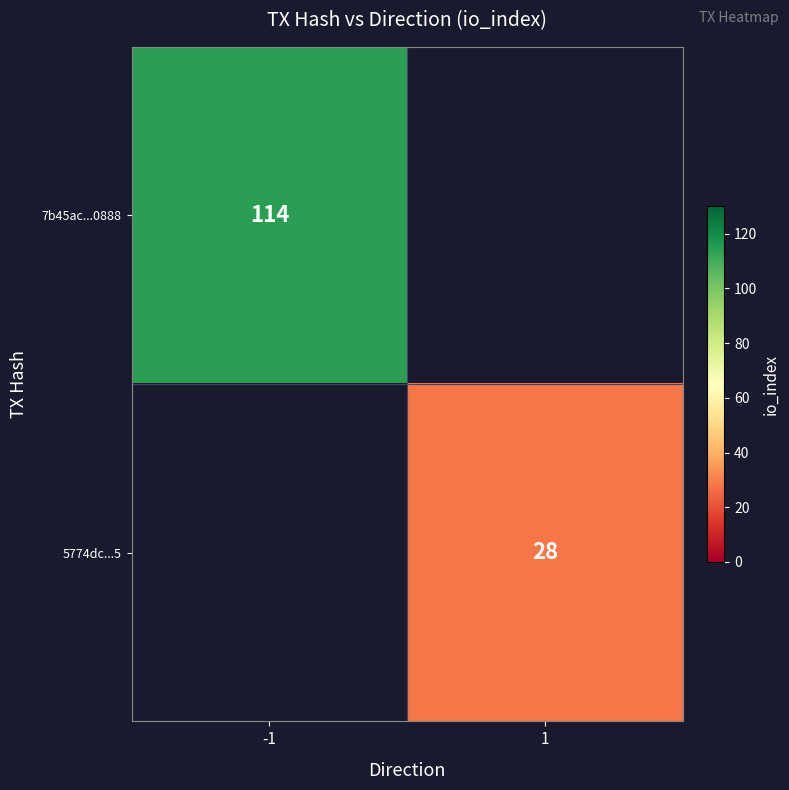

The value of 5774dc...5 at 1 is 19. True or false?

False